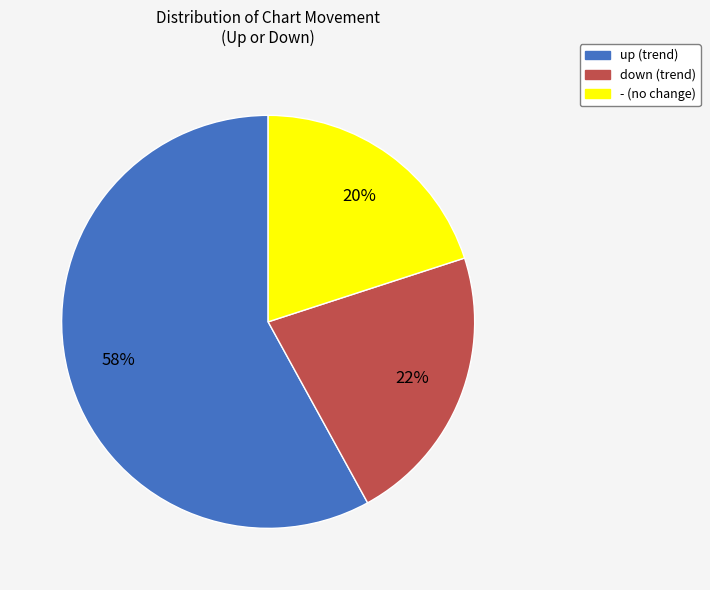

What is the largest slice in the pie chart?

up